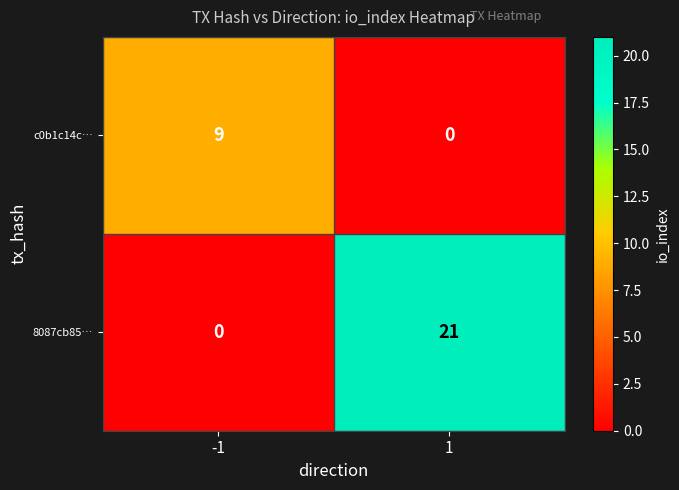

What is the greatest value displayed?

21